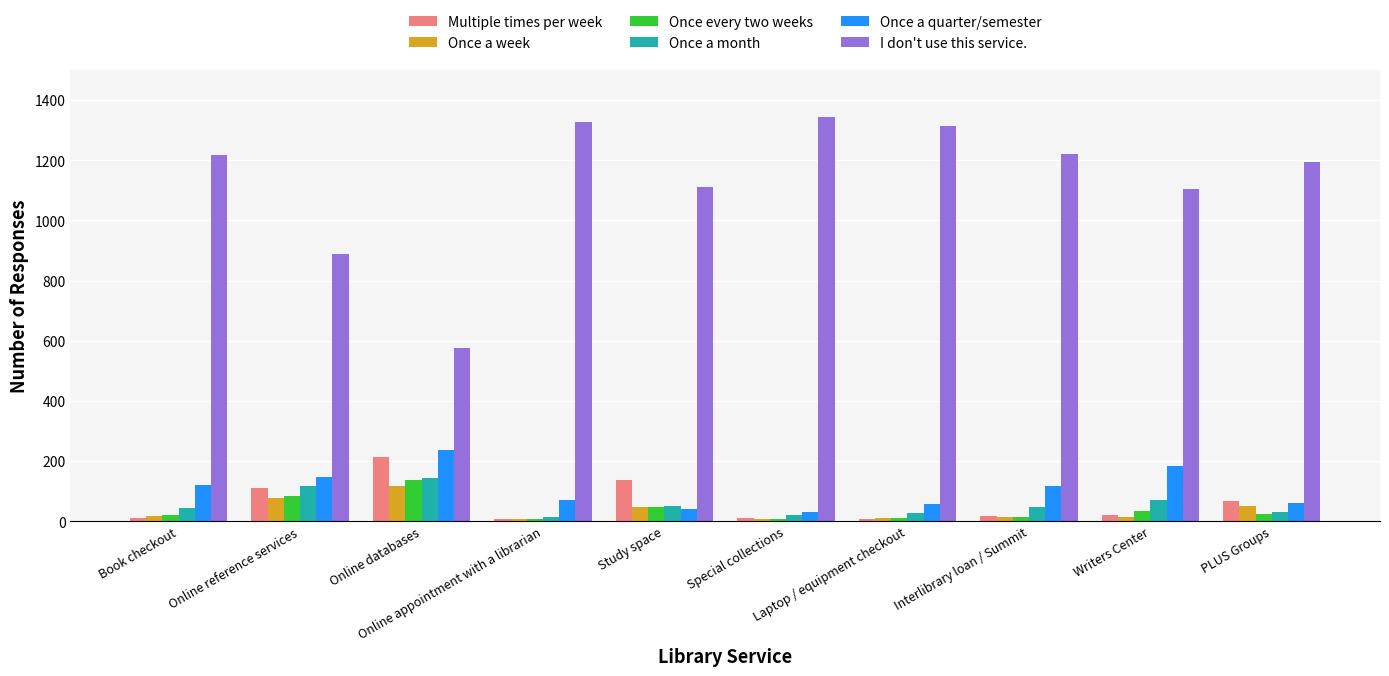

Is the value of I don't use this service. at PLUS Groups greater than the value of Once a month at PLUS Groups?

Yes